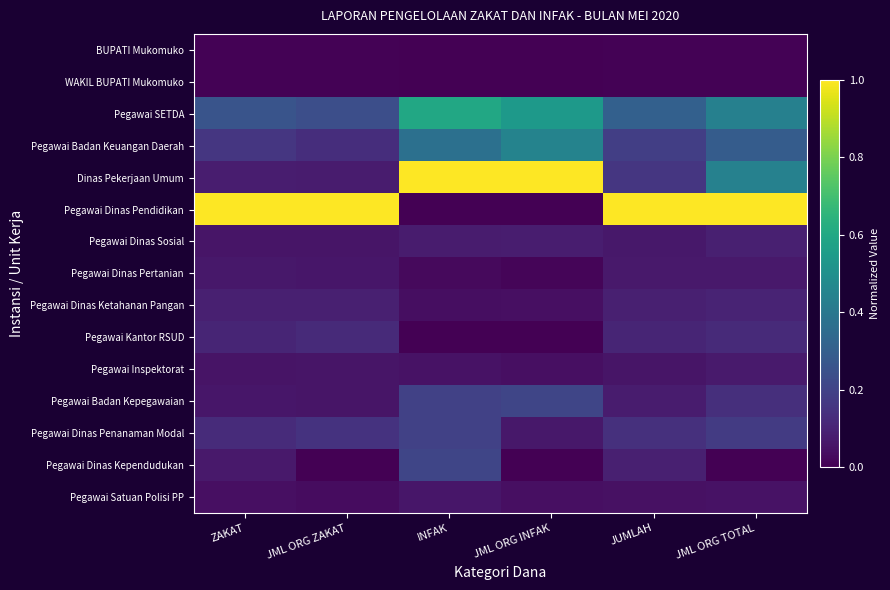

At which category is the sum across all series the highest?

JML ORG TOTAL